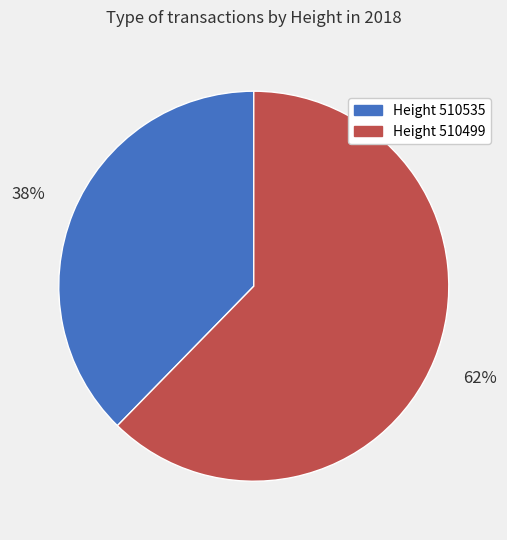

Is it true that Height 510499 is 62% of the pie?

True